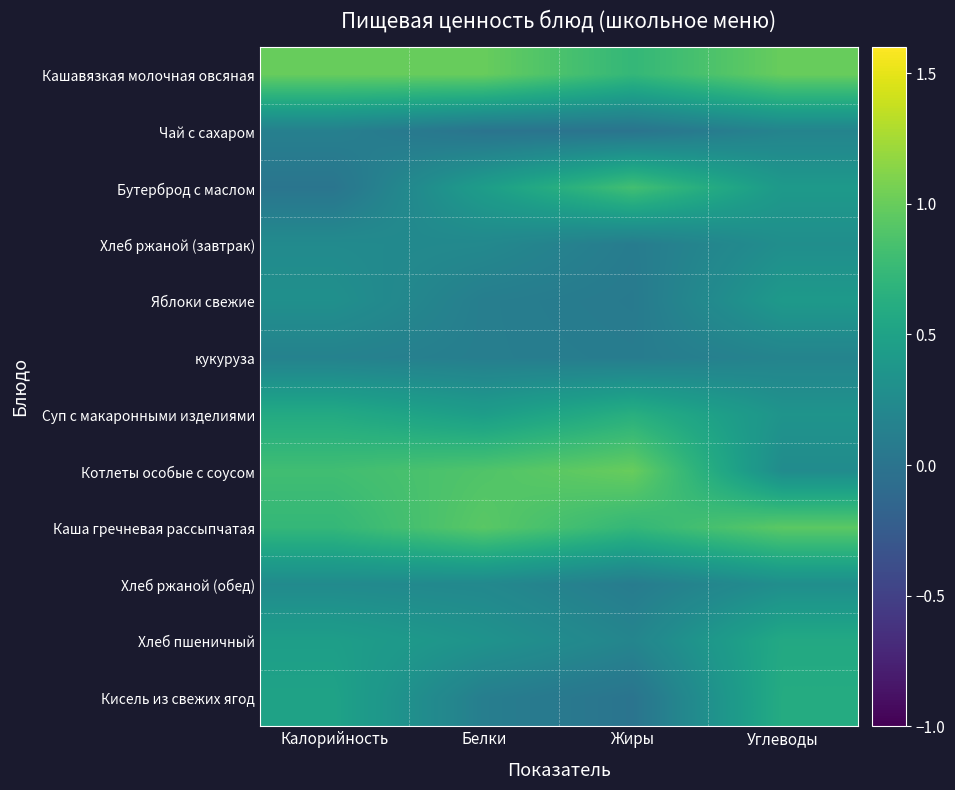

Reading right to left, transcribe all the data shown in this chart.

Кашавязкая молочная овсяная: Углеводы=1.0	Жиры=0.7	Белки=1.0	Калорийность=1.0
Чай с сахаром: Углеводы=0.2	Жиры=0.0	Белки=0.0	Калорийность=0.1
Бутерброд с маслом: Углеводы=0.4	Жиры=0.8	Белки=0.4	Калорийность=0.0
Хлеб ржаной (завтрак): Углеводы=0.3	Жиры=0.1	Белки=0.2	Калорийность=0.2
Яблоки свежие: Углеводы=0.4	Жиры=0.1	Белки=0.1	Калорийность=0.3
кукуруза: Углеводы=0.2	Жиры=0.1	Белки=0.1	Калорийность=0.2
Суп с макаронными изделиями: Углеводы=0.3	Жиры=0.6	Белки=0.4	Калорийность=0.6
Котлеты особые с соусом: Углеводы=0.3	Жиры=1.0	Белки=0.9	Калорийность=0.8
Каша гречневая рассыпчатая: Углеводы=0.9	Жиры=0.7	Белки=0.9	Калорийность=0.7
Хлеб ржаной (обед): Углеводы=0.3	Жиры=0.1	Белки=0.2	Калорийность=0.2
Хлеб пшеничный: Углеводы=0.6	Жиры=0.2	Белки=0.3	Калорийность=0.5
Кисель из свежих ягод: Углеводы=0.6	Жиры=0.0	Белки=0.1	Калорийность=0.5